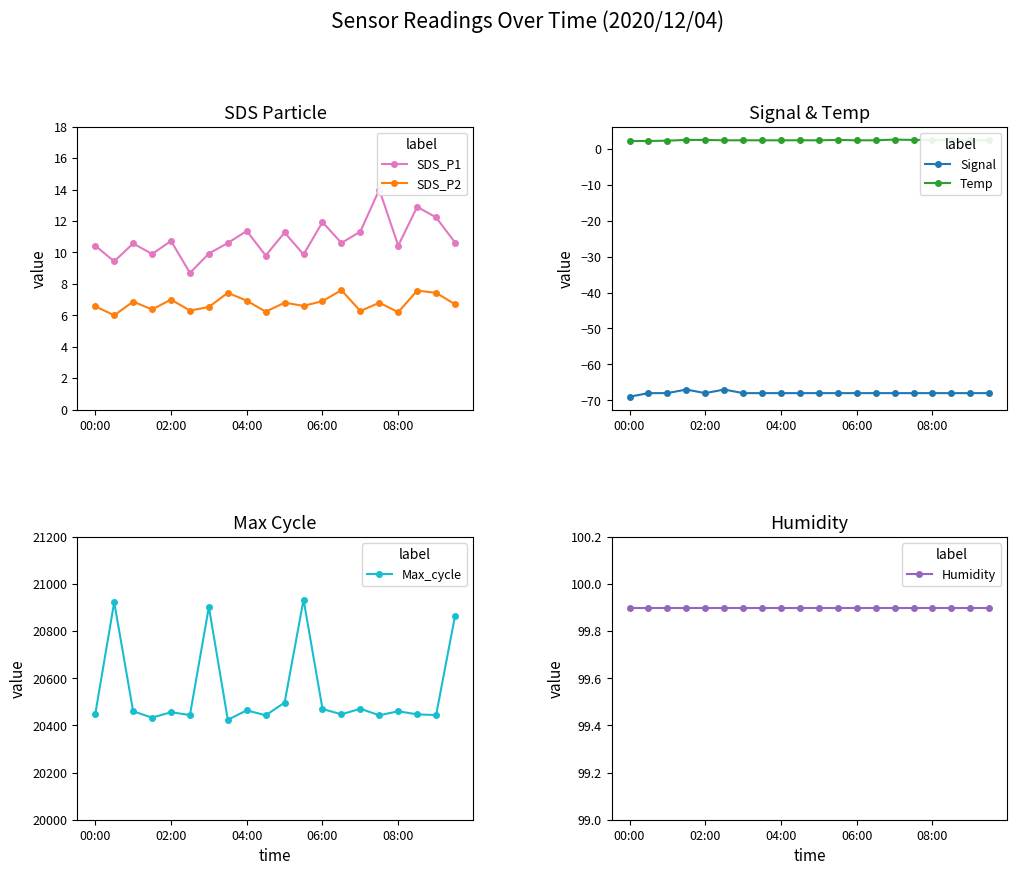

At which label is Max_cycle closest to 20679?

10